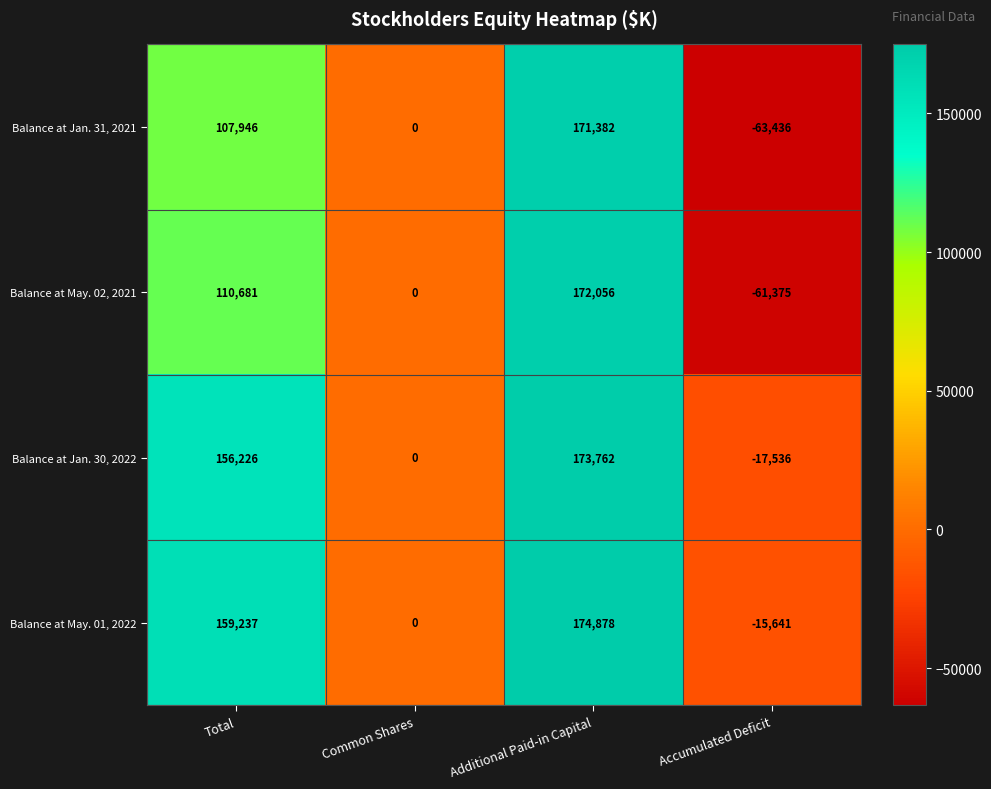

Reading right to left, extract all data points from this chart.

Balance at Jan. 31, 2021: Accumulated Deficit=-63436	Additional Paid-in Capital=171382	Common Shares=0	Total=107946
Balance at May. 02, 2021: Accumulated Deficit=-61375	Additional Paid-in Capital=172056	Common Shares=0	Total=110681
Balance at Jan. 30, 2022: Accumulated Deficit=-17536	Additional Paid-in Capital=173762	Common Shares=0	Total=156226
Balance at May. 01, 2022: Accumulated Deficit=-15641	Additional Paid-in Capital=174878	Common Shares=0	Total=159237